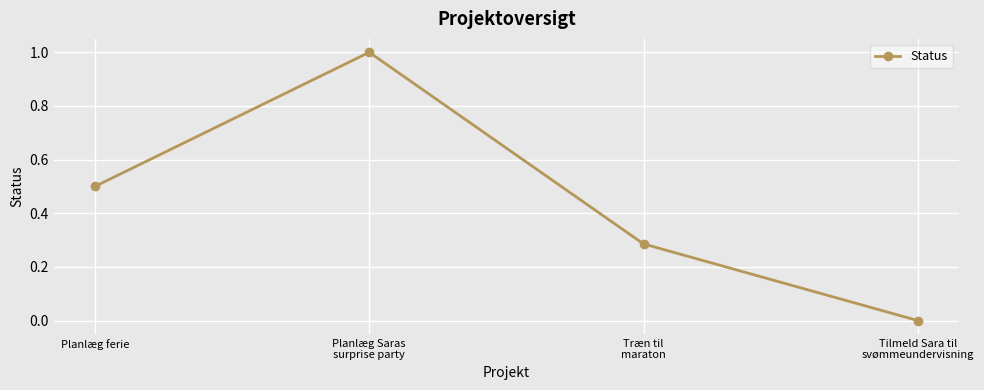

How many points are higher than both their immediate neighbors (excluding endpoints)?

1